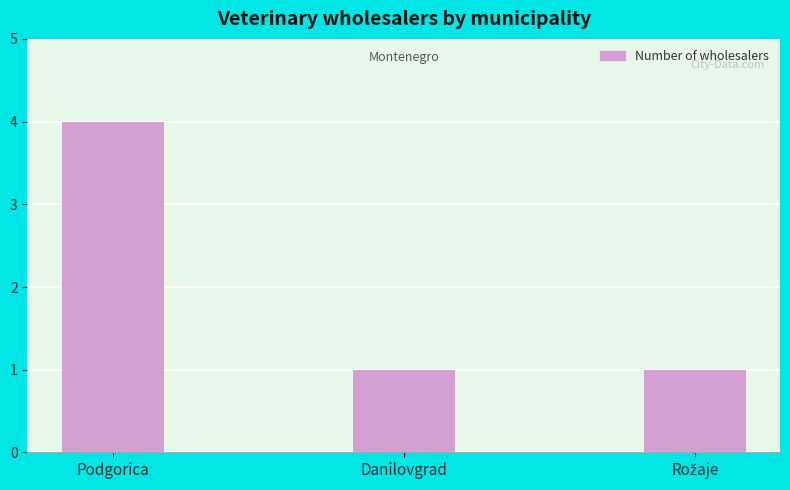

Approximately how many times larger is the value at Podgorica compared to Danilovgrad?

4.0